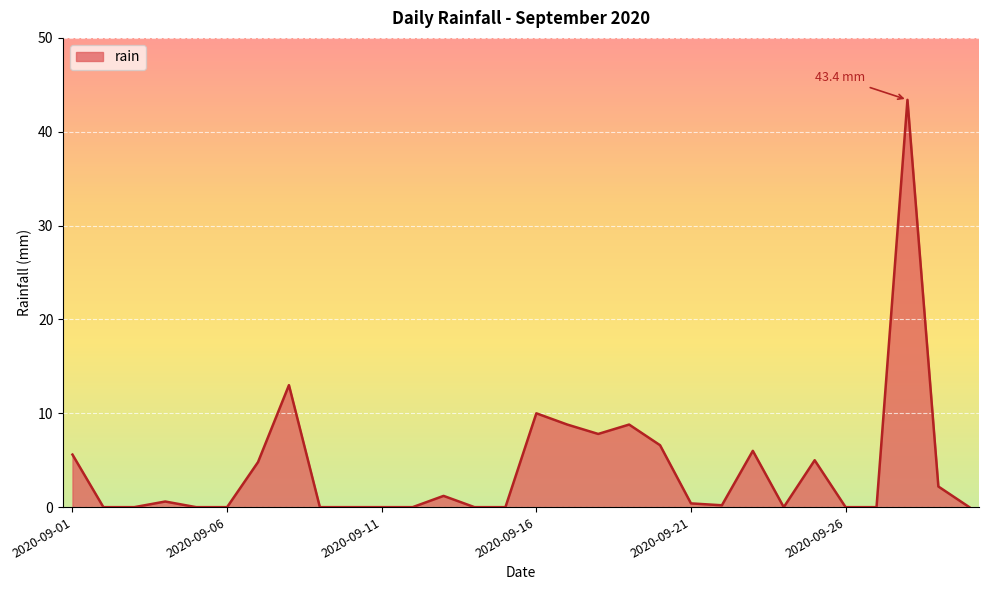

What is the difference between the maximum and minimum values?

43.4